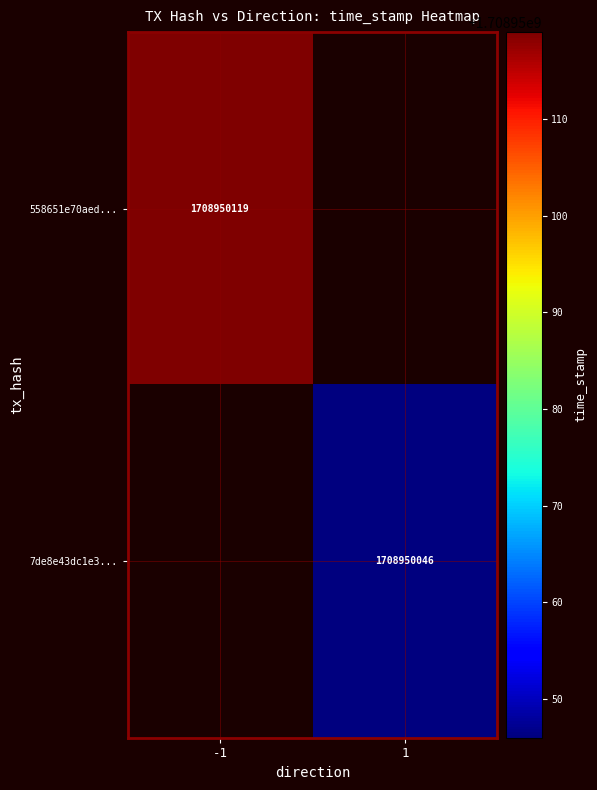

How many positive values does the 558651e70aed2f05699b6b6870c26fed2884691 series have?

1